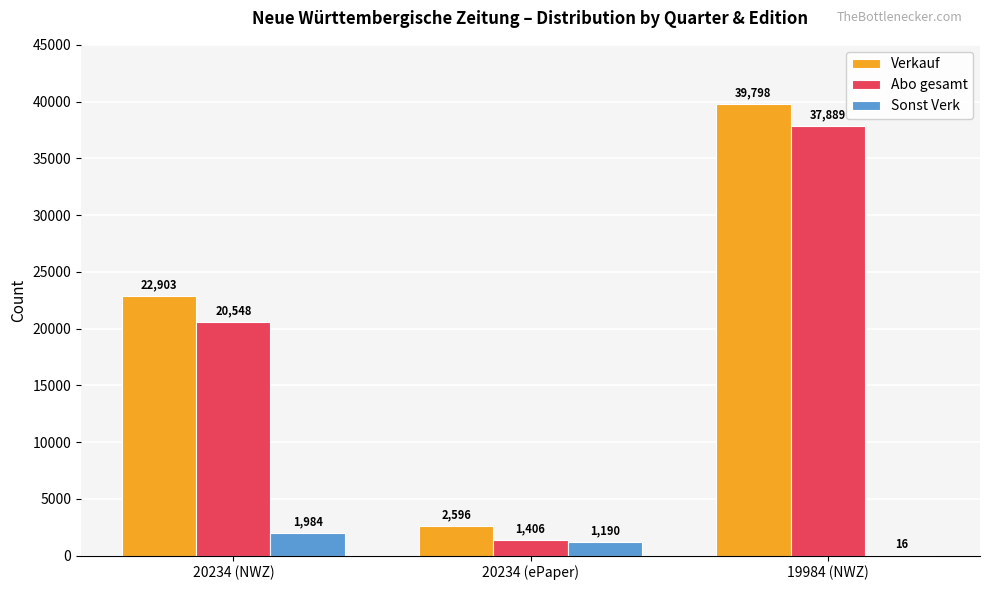

Is it true that Abo gesamt equals 37889 at 19984 (NWZ)?

True